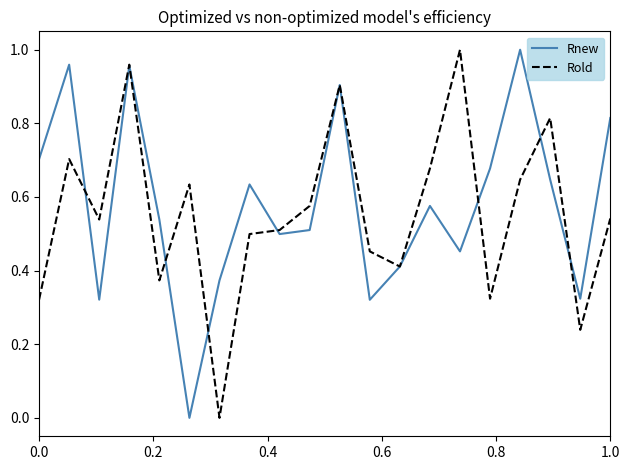

What are all the series names shown in the legend?

Rnew, Rold